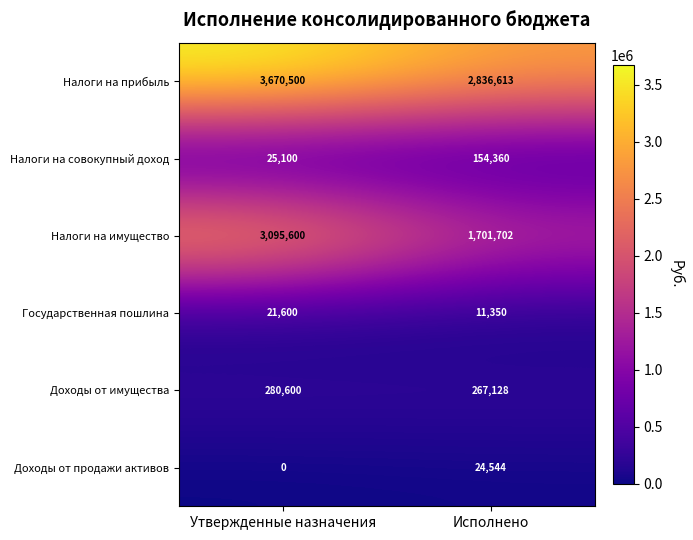

At which category does the chart reach its peak across all series?

Утвержденные назначения